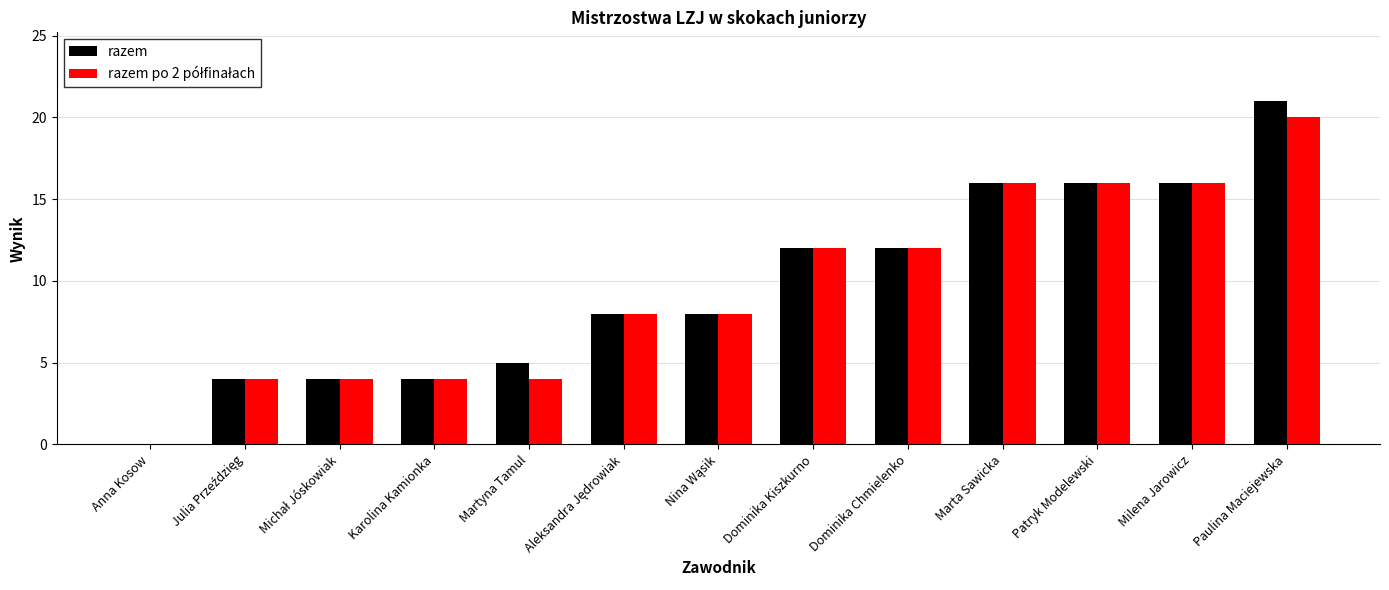

The value of razem at Marta Sawicka is 16. True or false?

True